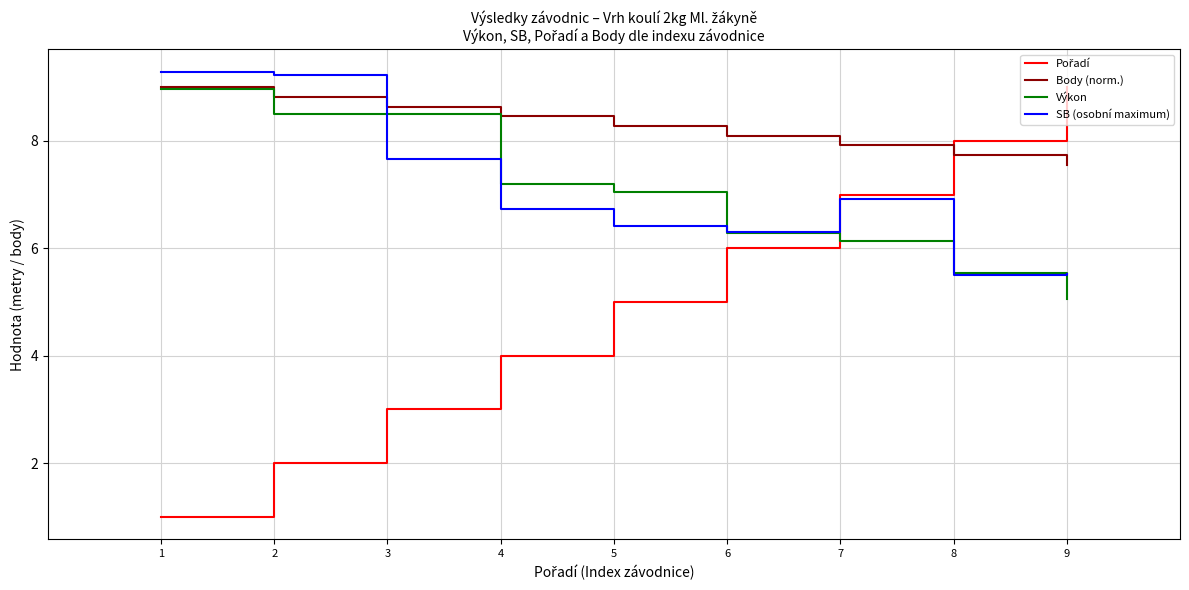

Between which two adjacent categories do SB (osobní maximum) and Body (norm.) first intersect?

2 and 3